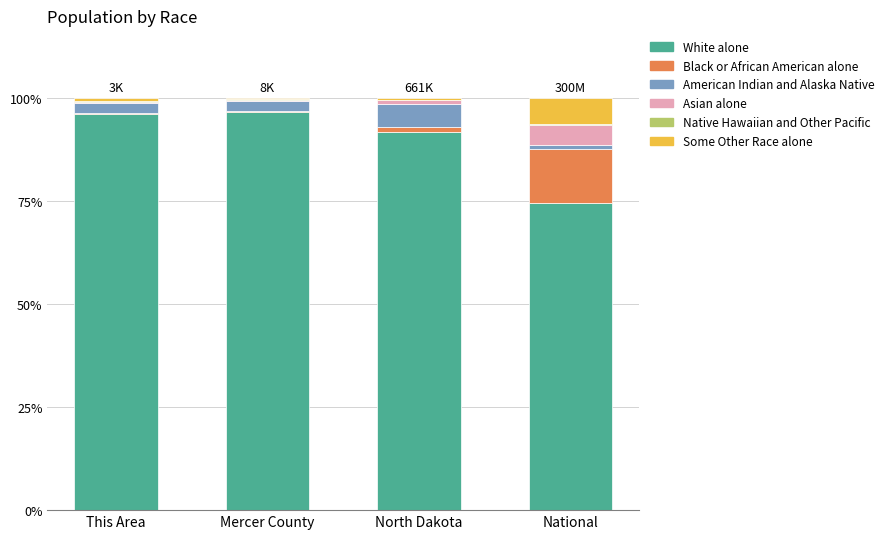

The White alone series shows 26.7 at Mercer County. True or false?

False